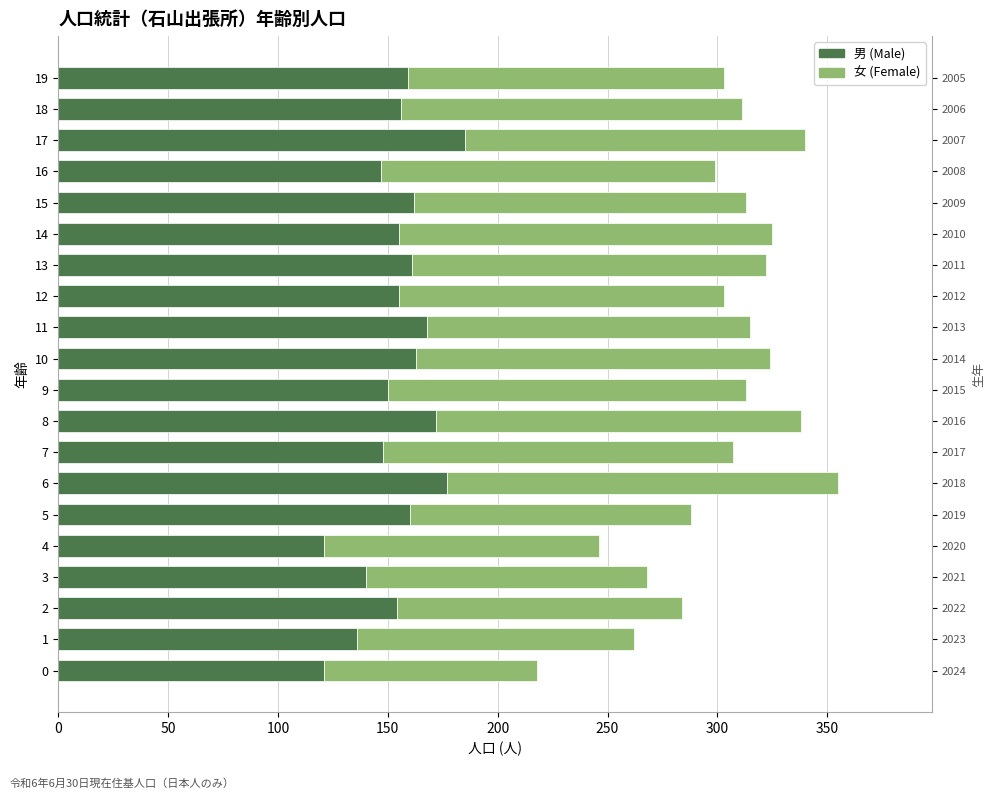

What is the approximate value of 男 (Male) at 13, to the nearest 10?

160